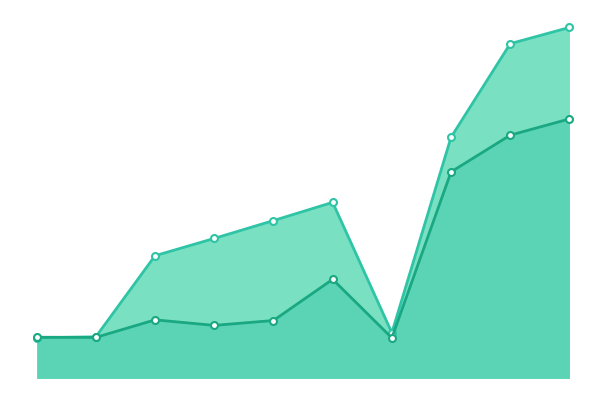

What is the sum of the Despesa Real values at 3 and 2?

206491